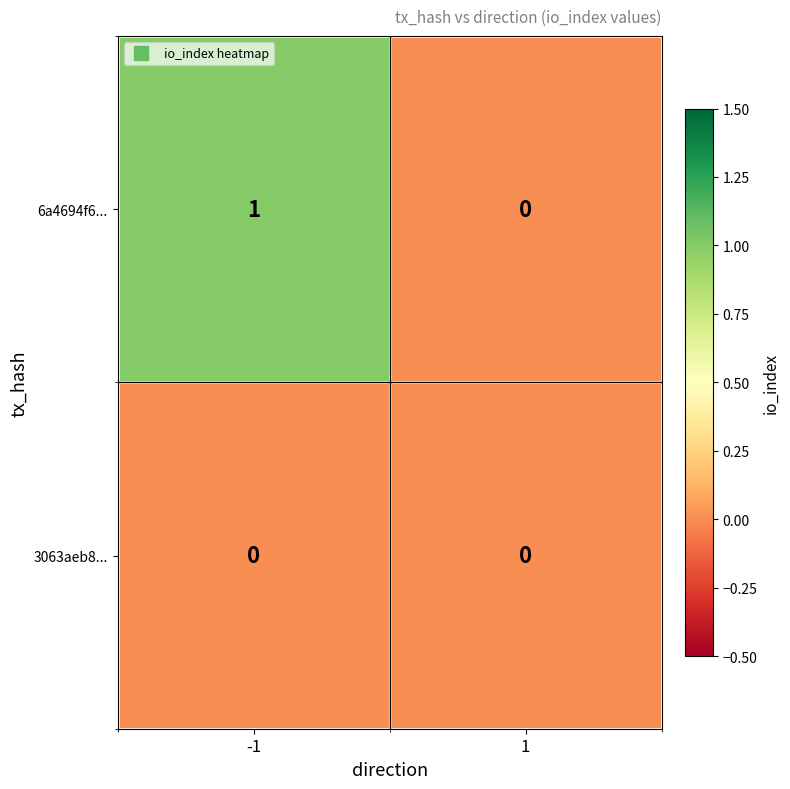

List the series in order of their overall mean, lowest first.

3063aeb8..., 6a4694f6...